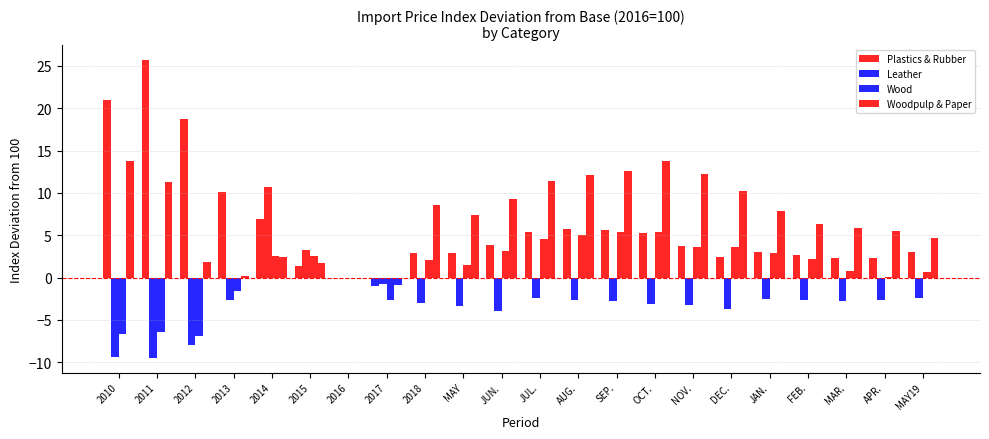

Count the number of data series in this chart.

4